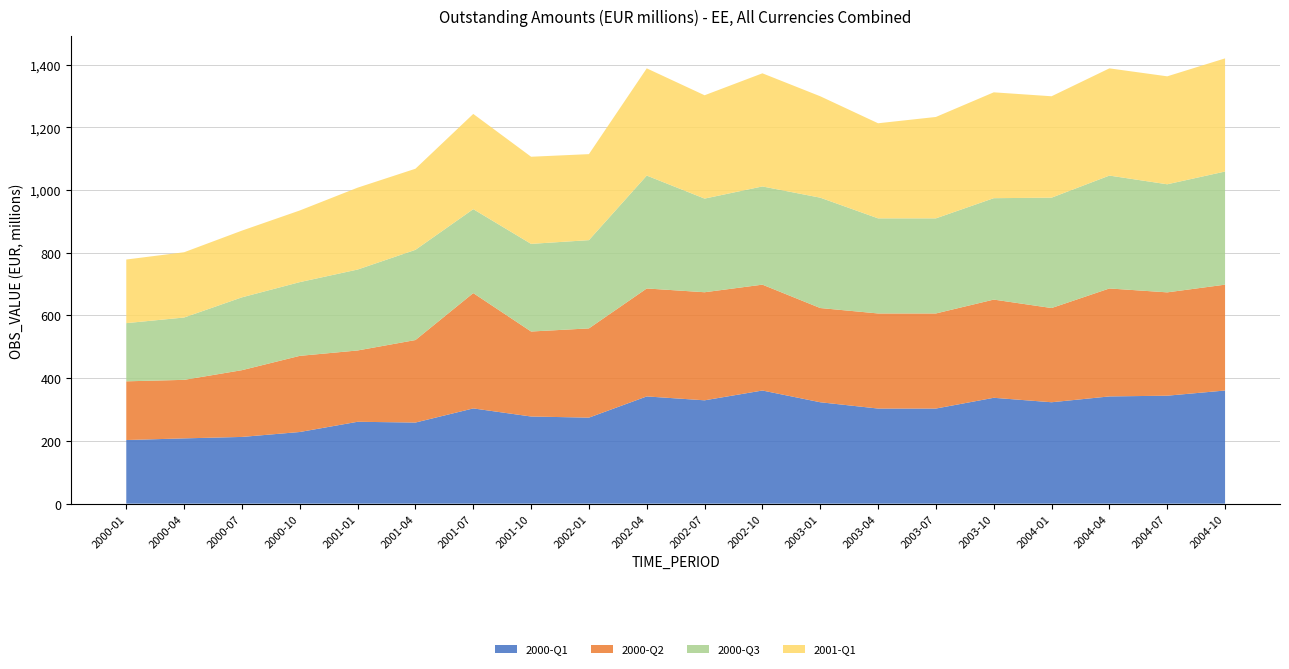

Reading left to right, extract all data points from this chart.

2000-Q1: 202.9	208.1	212.8	228.5	261.1	258.6	303.7	277.9	274.3	341.9	329.5	360.8	323.3	303.2	303.2	337.6	323.3	341.9	344.3	360.8
2000-Q2: 187.2	186.6	212.9	242.8	227.4	263.1	367.8	271.0	284.6	344.3	344.6	337.6	300.5	303.2	303.2	313.2	300.5	344.3	329.5	337.6
2000-Q3: 185.5	198.8	232.3	235.1	258.1	287.6	267.6	279.5	281.4	360.0	298.6	313.2	351.9	303.2	303.2	323.3	351.9	360.0	344.6	360.8
2001-Q1: 202.9	208.1	212.8	228.5	261.1	258.6	303.7	277.9	274.3	341.9	329.5	360.8	323.3	303.2	323.3	337.6	323.3	341.9	344.3	360.8